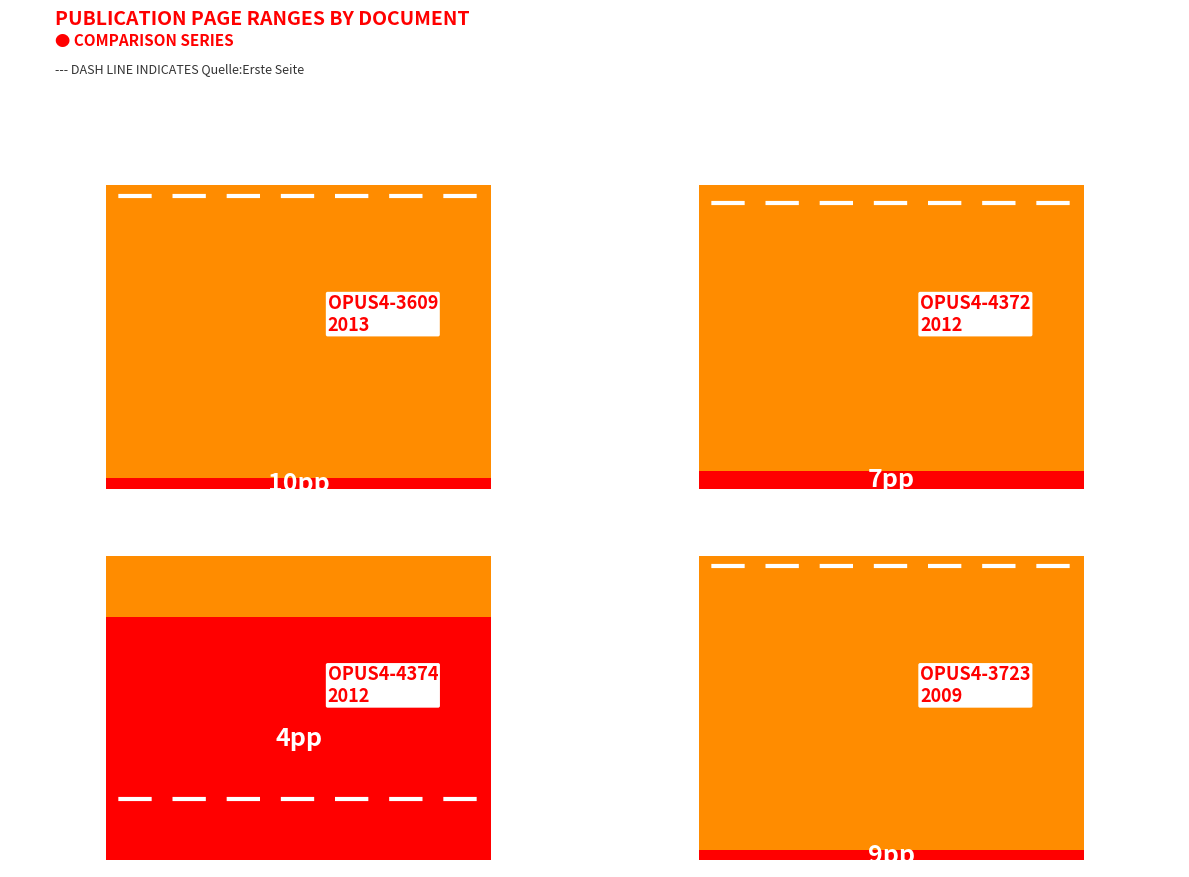

Which category has the lowest value across all series?

2012